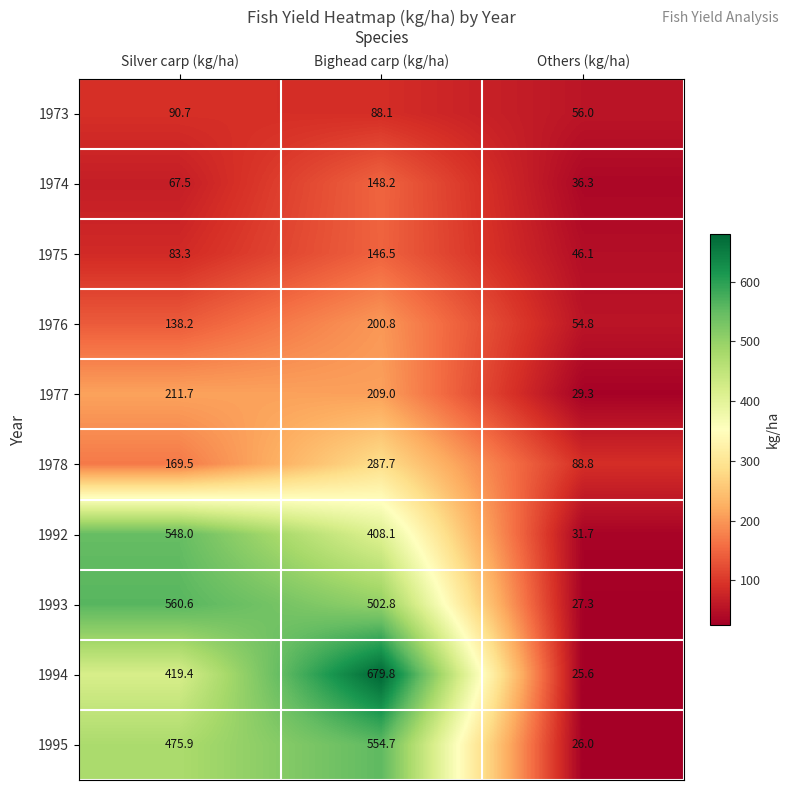

At Silver carp (kg/ha), list the series in order from smallest to largest.

1974, 1975, 1973, 1976, 1978, 1977, 1994, 1995, 1992, 1993